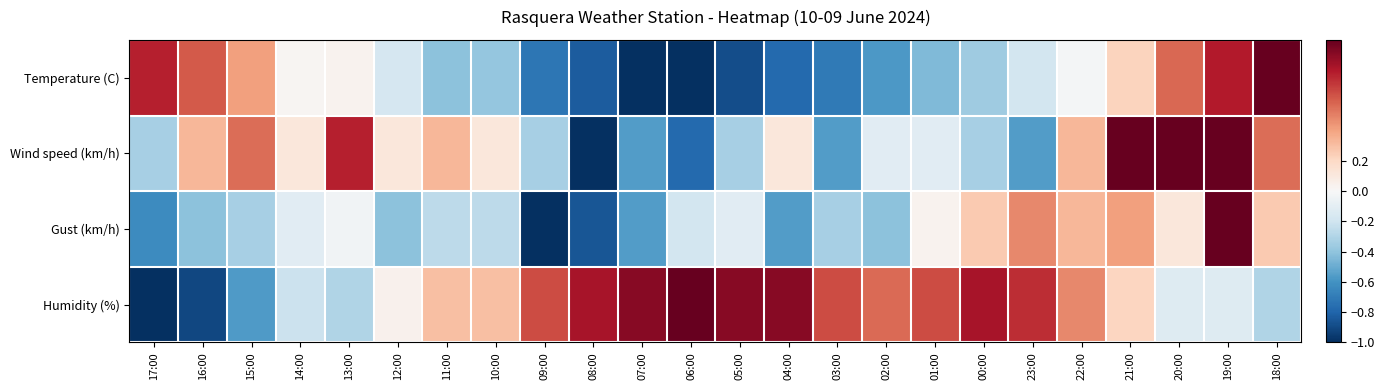

Between 23:00 and 18:00, which series saw the biggest shift?

Temperature (C)